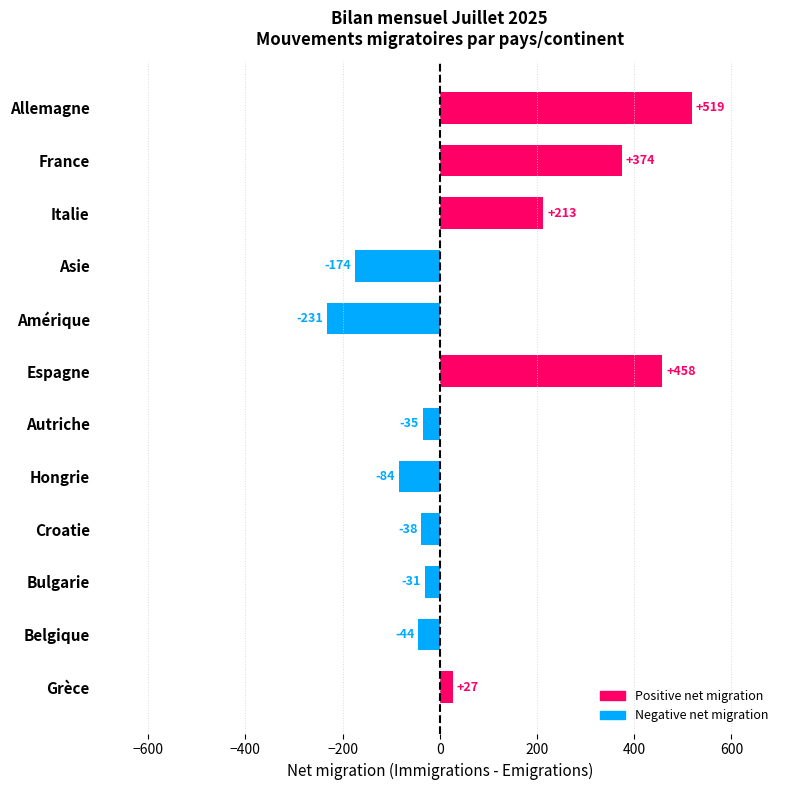

What is the change in value from Espagne to Croatie?

-496